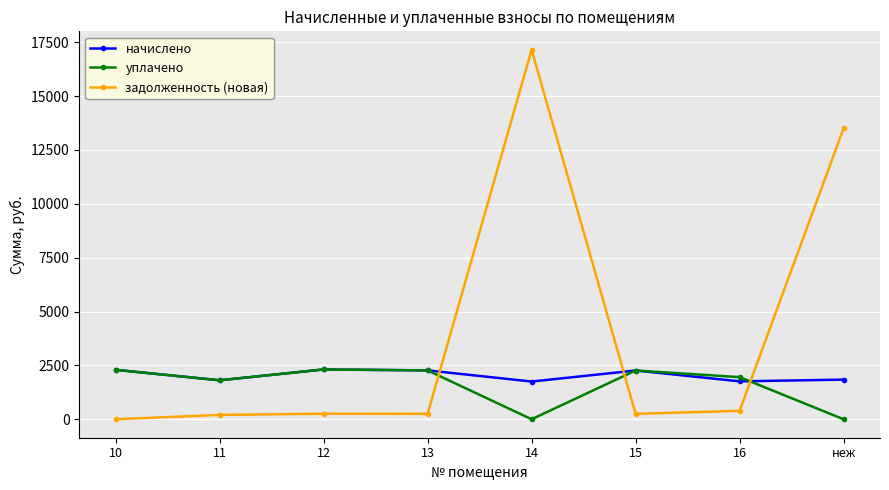

At how many categories does at least one series exceed 88?

8